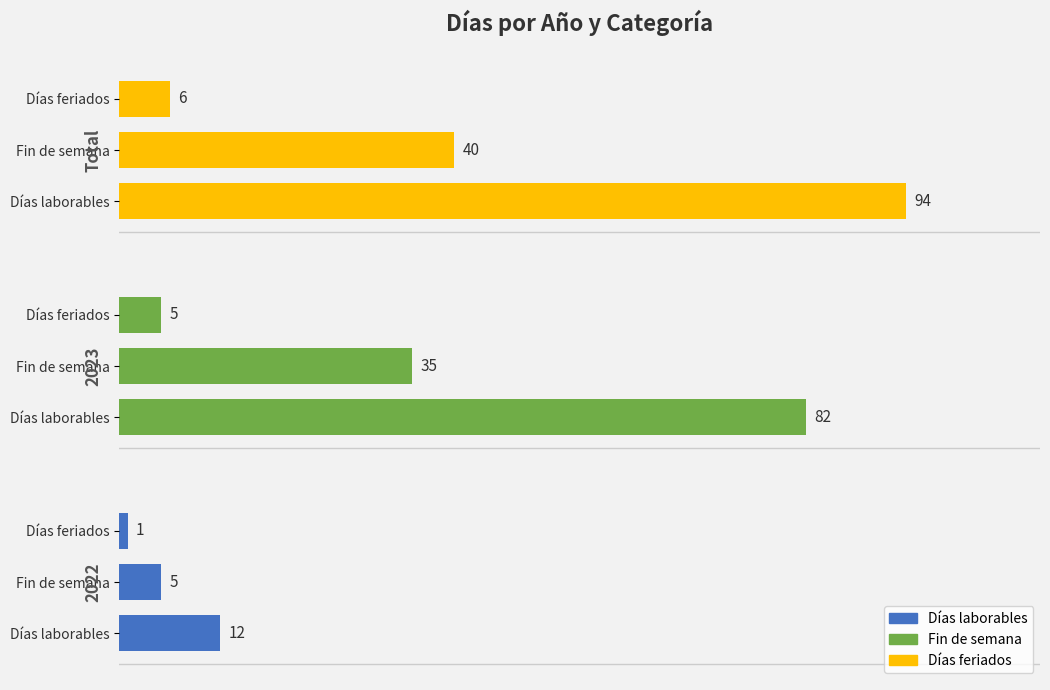

What is the lowest value of the Fin de semana series?

5